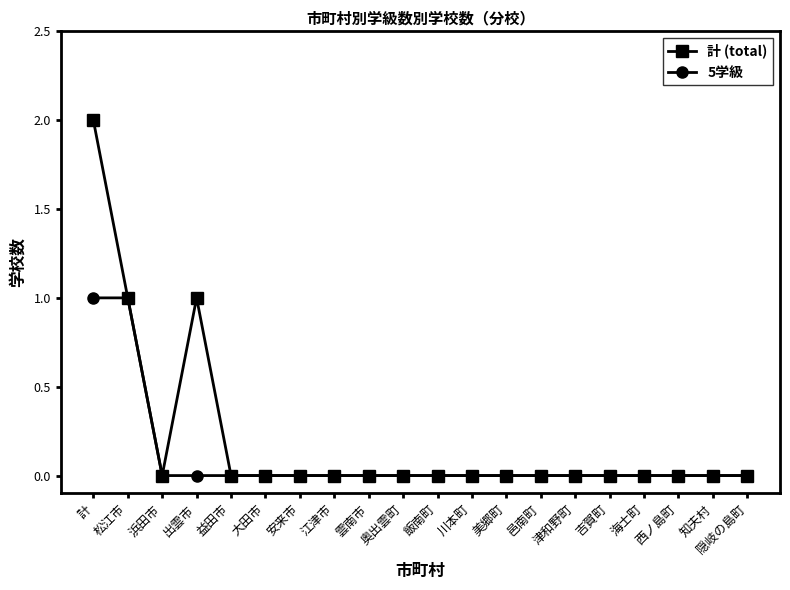

What is the label of the 16th point from the right?

益田市